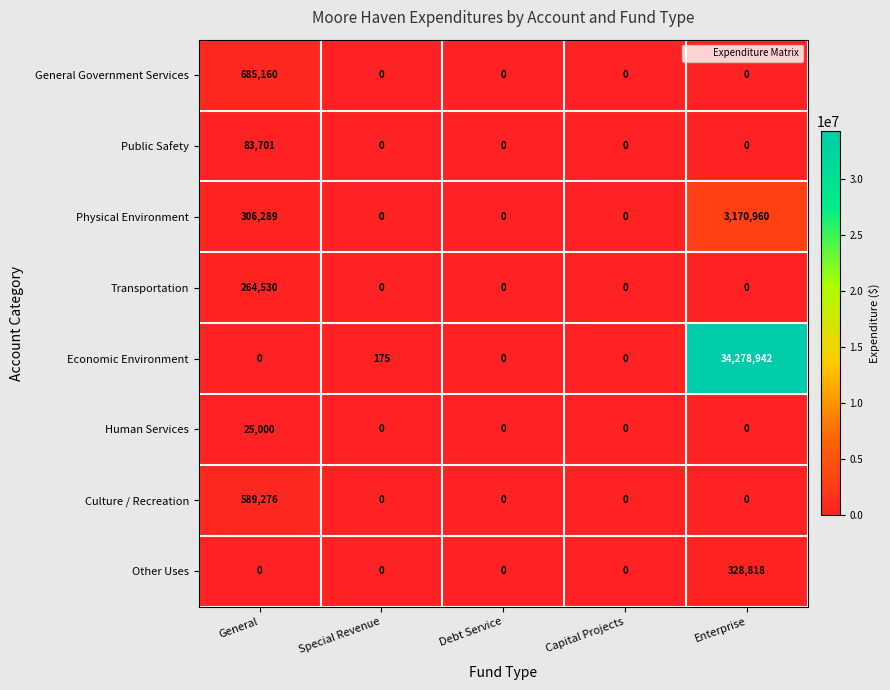

Is it true that Public Safety equals 0 at Special Revenue?

True